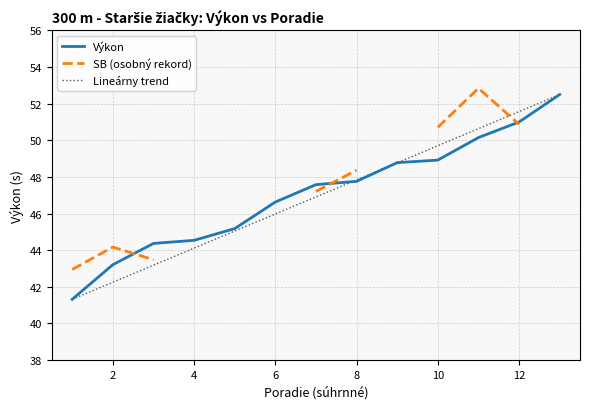

What is the difference between the maximum and second lowest values in the Lineárny trend series?

10.2